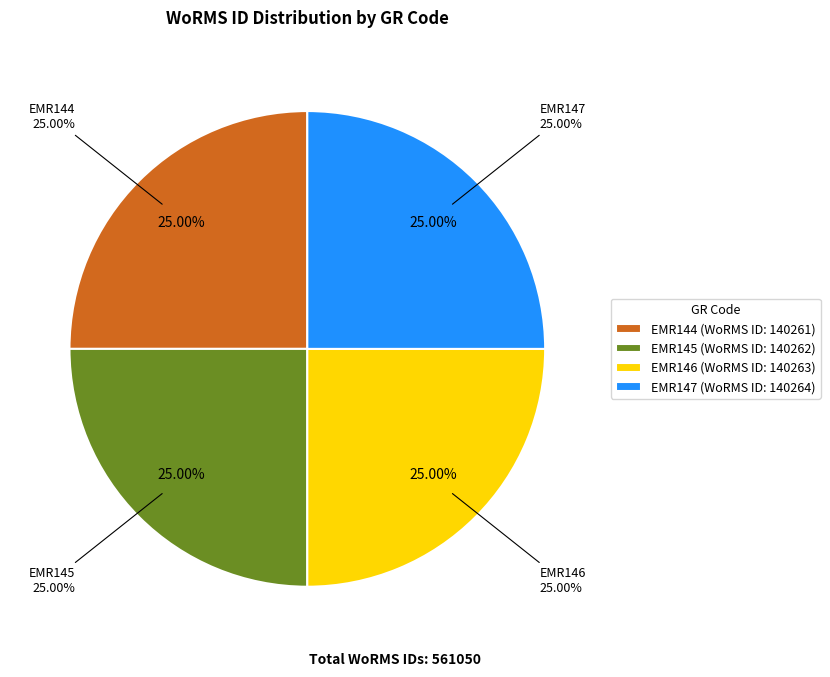

How many slices are in this pie chart?

4